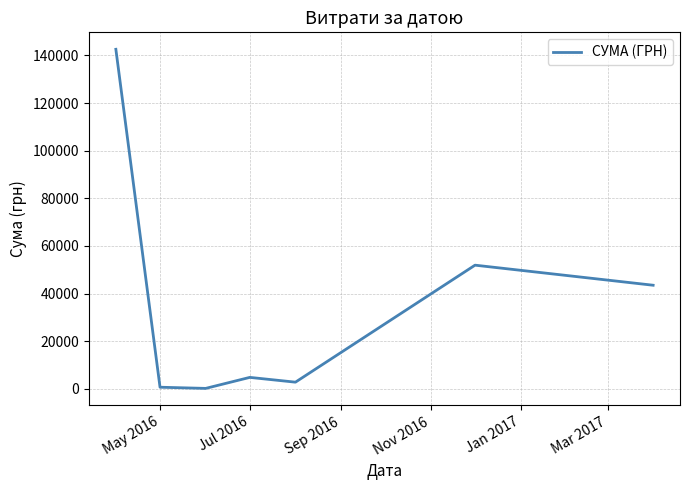

What is the maximum value shown in the chart?

142571.1